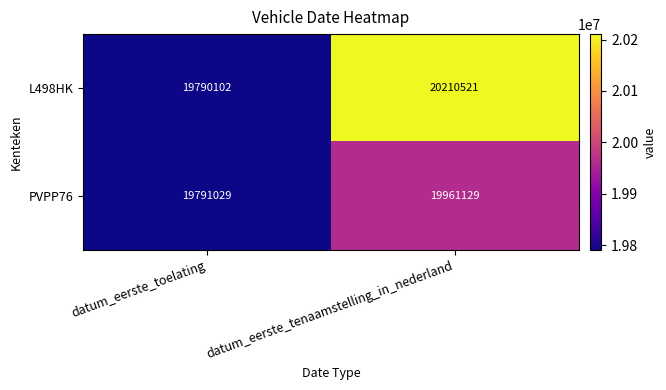

What is the greatest value displayed?

20210521